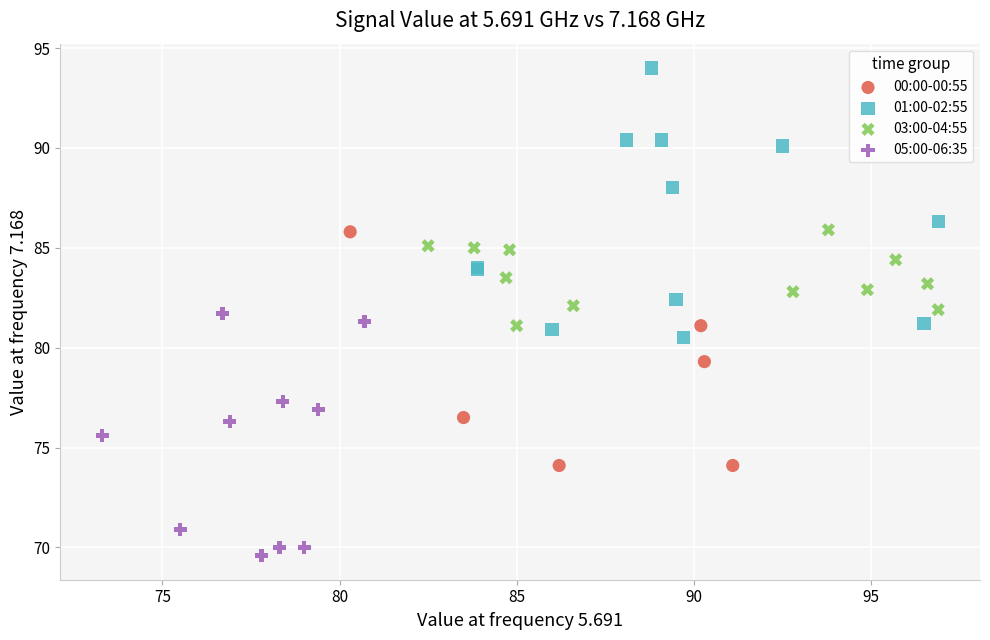

Which series reaches the maximum Y coordinate?

01:00-02:55